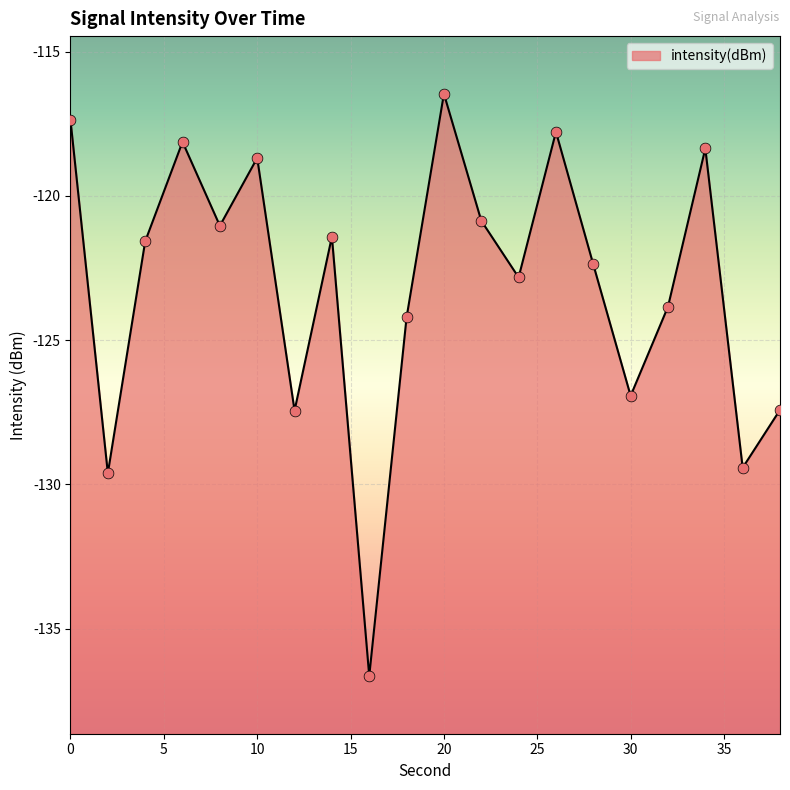

What is the change in value from 18 to 24?

+1.4